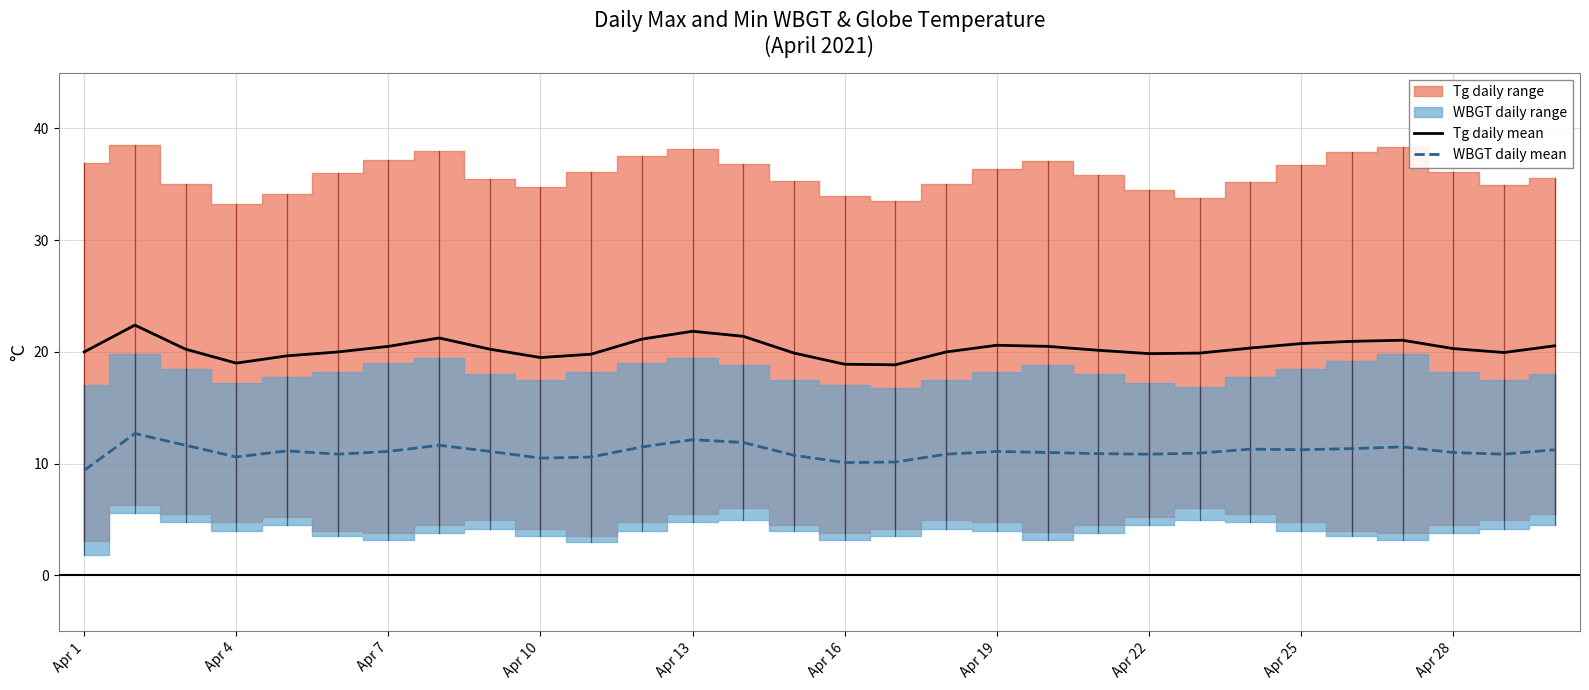

Reading right to left, what are all the values shown in this chart?

Tg daily mean: 20.6	19.9	20.3	21.0	20.9	20.8	20.4	19.9	19.9	20.1	20.5	20.6	20.0	18.9	18.9	19.9	21.4	21.9	21.1	19.8	19.5	20.2	21.2	20.5	20.0	19.7	19.0	20.2	22.4	20.0
WBGT daily mean: 11.2	10.8	11.0	11.5	11.3	11.2	11.3	10.9	10.8	10.9	11.0	11.1	10.8	10.2	10.1	10.8	11.9	12.2	11.5	10.6	10.5	11.1	11.7	11.1	10.8	11.2	10.6	11.7	12.7	9.4